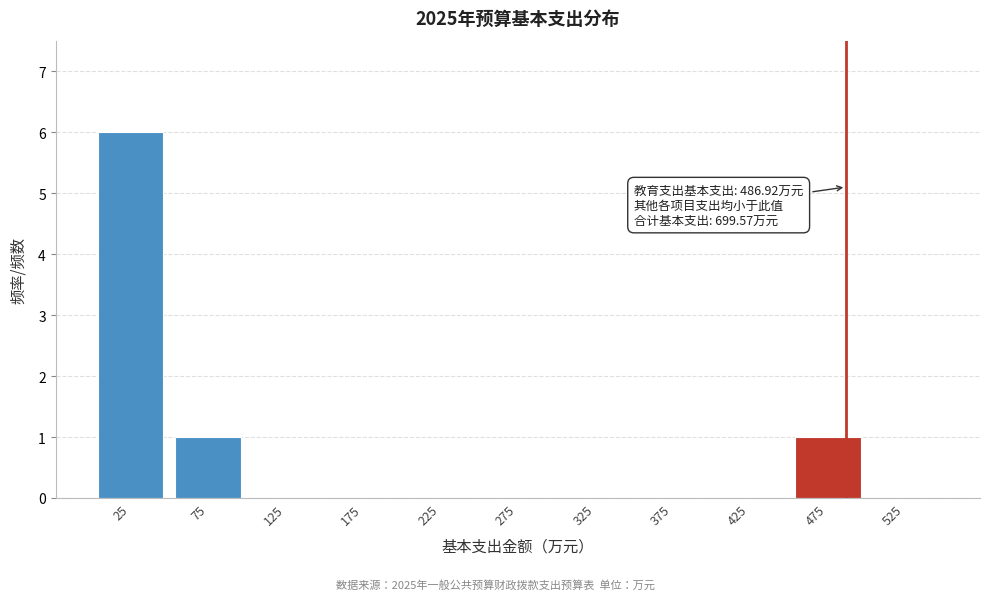

Reading left to right, transcribe all the data shown in this chart.

25=6	75=1	125=0	175=0	225=0	275=0	325=0	375=0	425=0	475=1	525=0